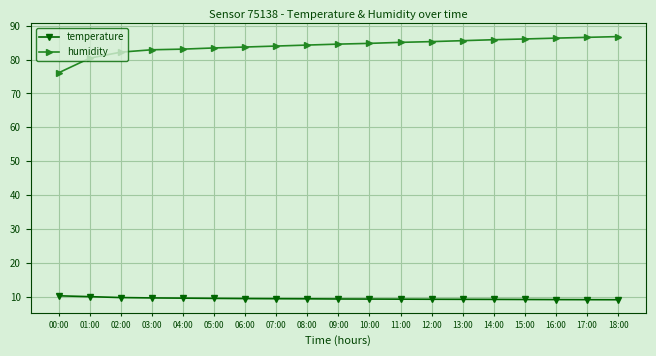

What is the sum of the temperature values at 09:00 and 17:00?

18.4